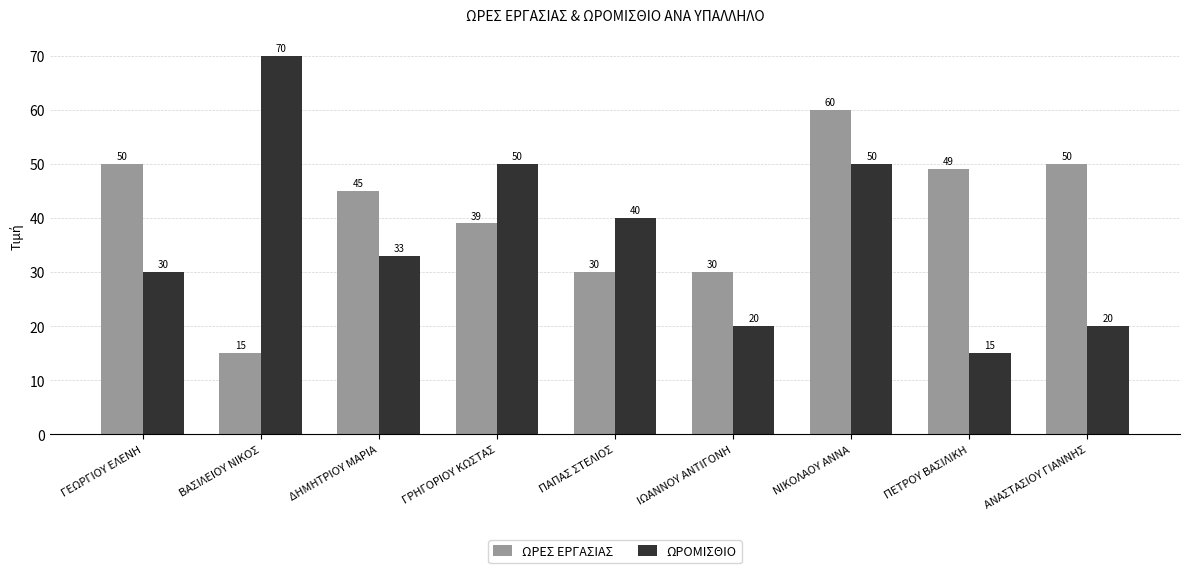

Which series has the widest spread of values?

ΩΡΟΜΙΣΘΙΟ